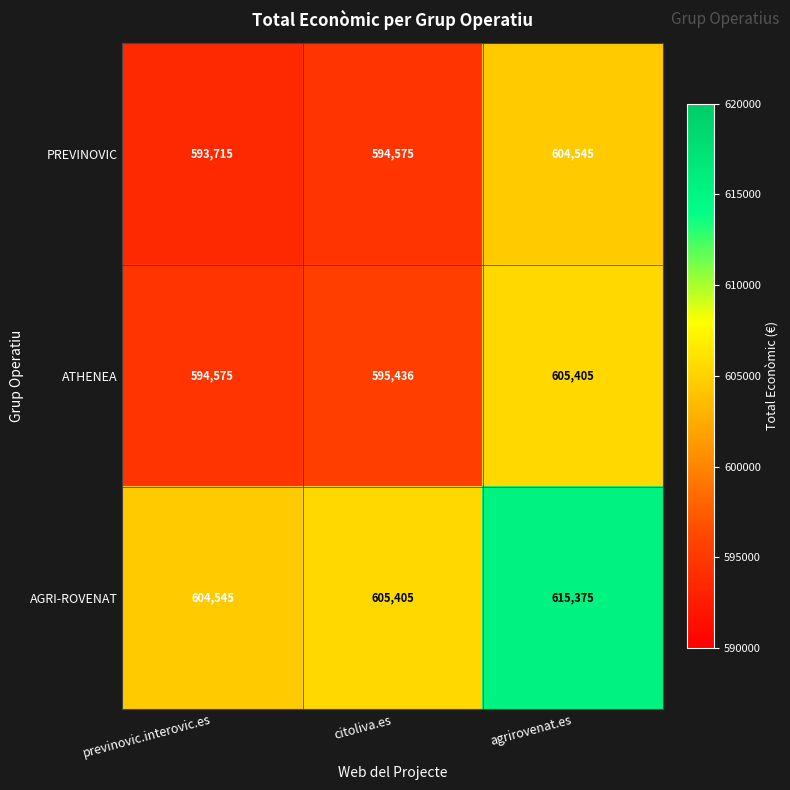

Reading right to left, transcribe all the data shown in this chart.

PREVINOVIC: agrirovenat.es=604545	citoliva.es=594575	previnovic.interovic.es=593715
ATHENEA: agrirovenat.es=605405	citoliva.es=595436	previnovic.interovic.es=594575
AGRI-ROVENAT: agrirovenat.es=615375	citoliva.es=605405	previnovic.interovic.es=604545